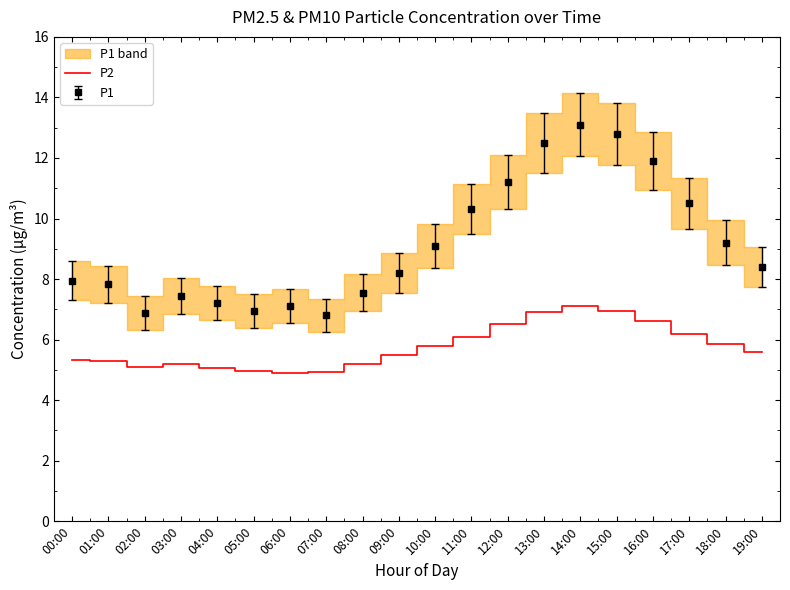

What is the value of the 2nd point from the left?

5.3